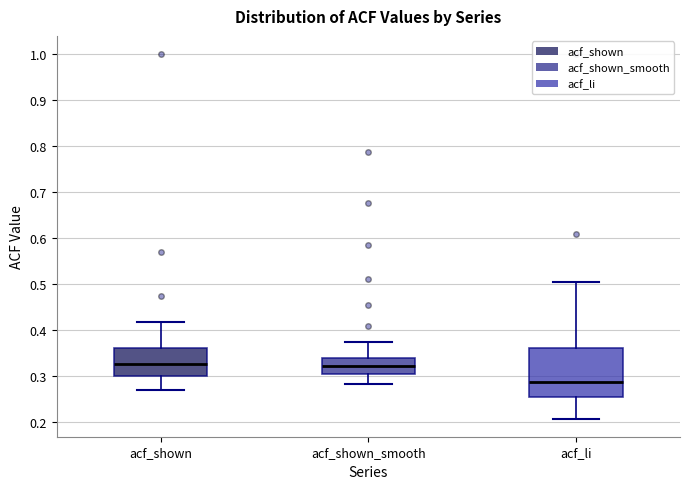

Which box is the tallest, from its lower edge to its upper edge?

acf_li